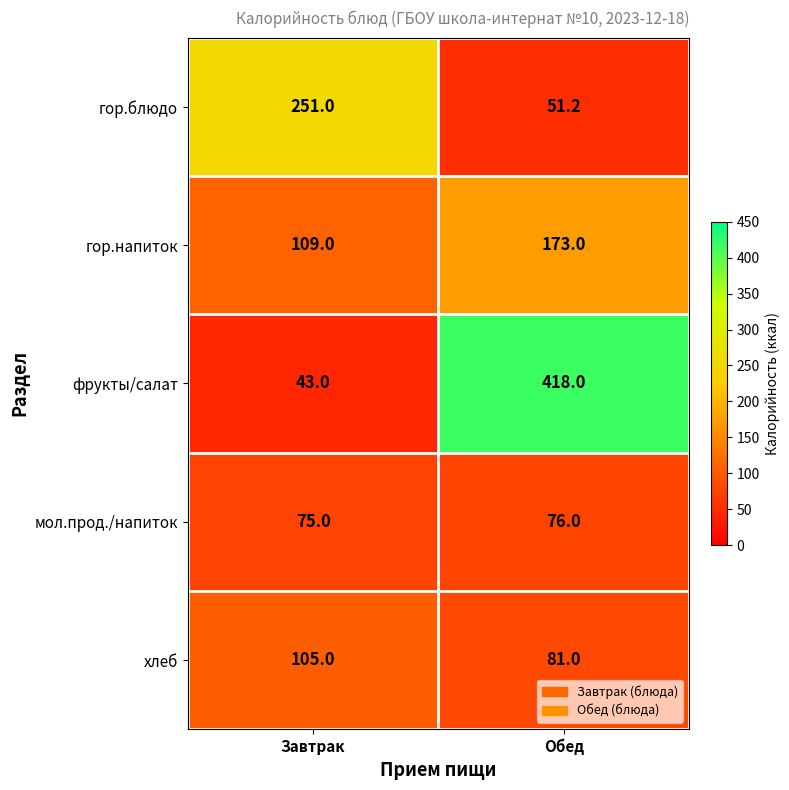

Read the гор.блюдо value at Завтрак.

251.0